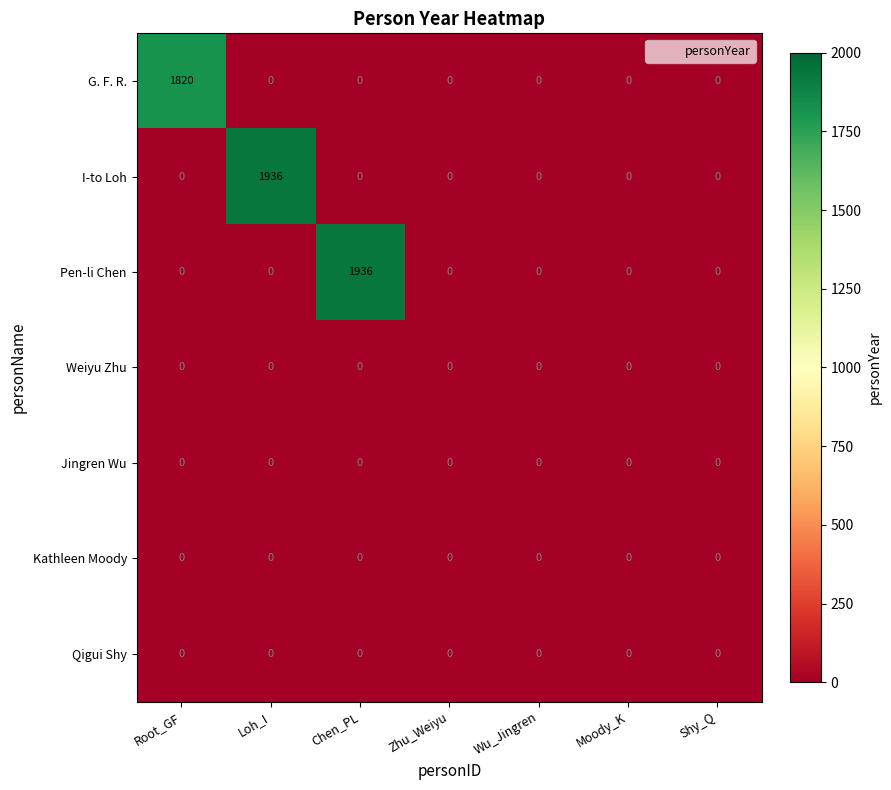

What is the difference between the maximum and minimum values in the I-to Loh series?

1936